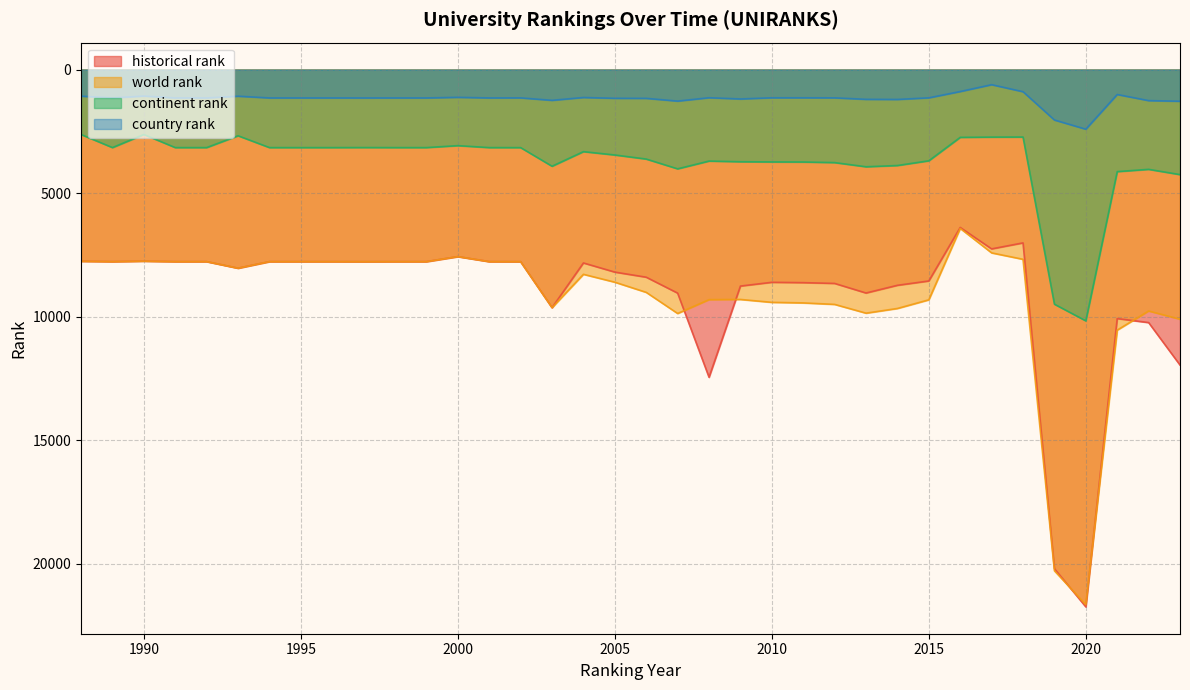

What value does the country rank series have at 2010, to the nearest 10?

1140